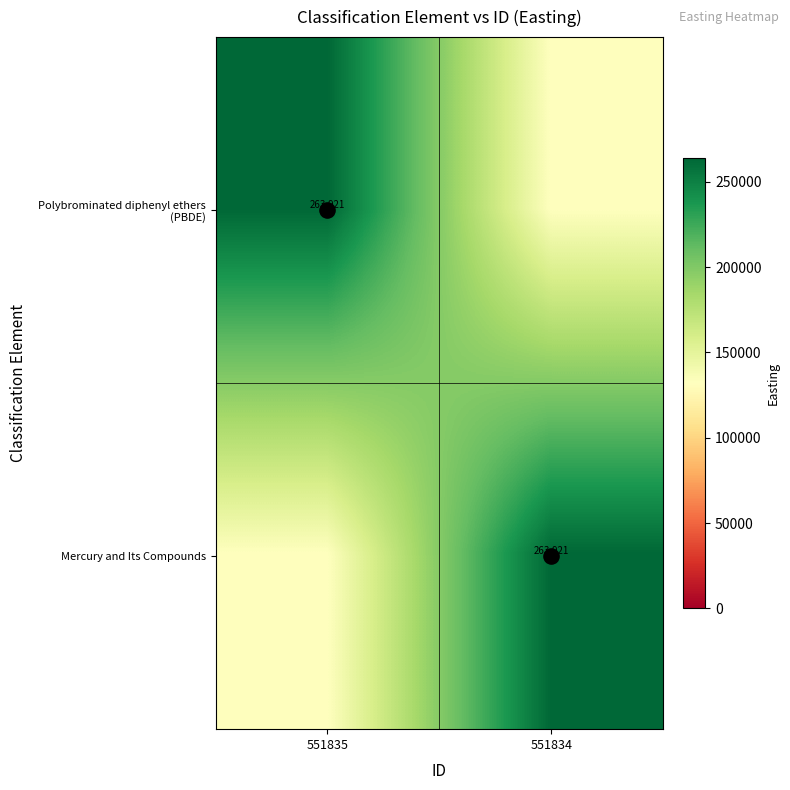

What is the average value of the Mercury and Its Compounds series?

197940